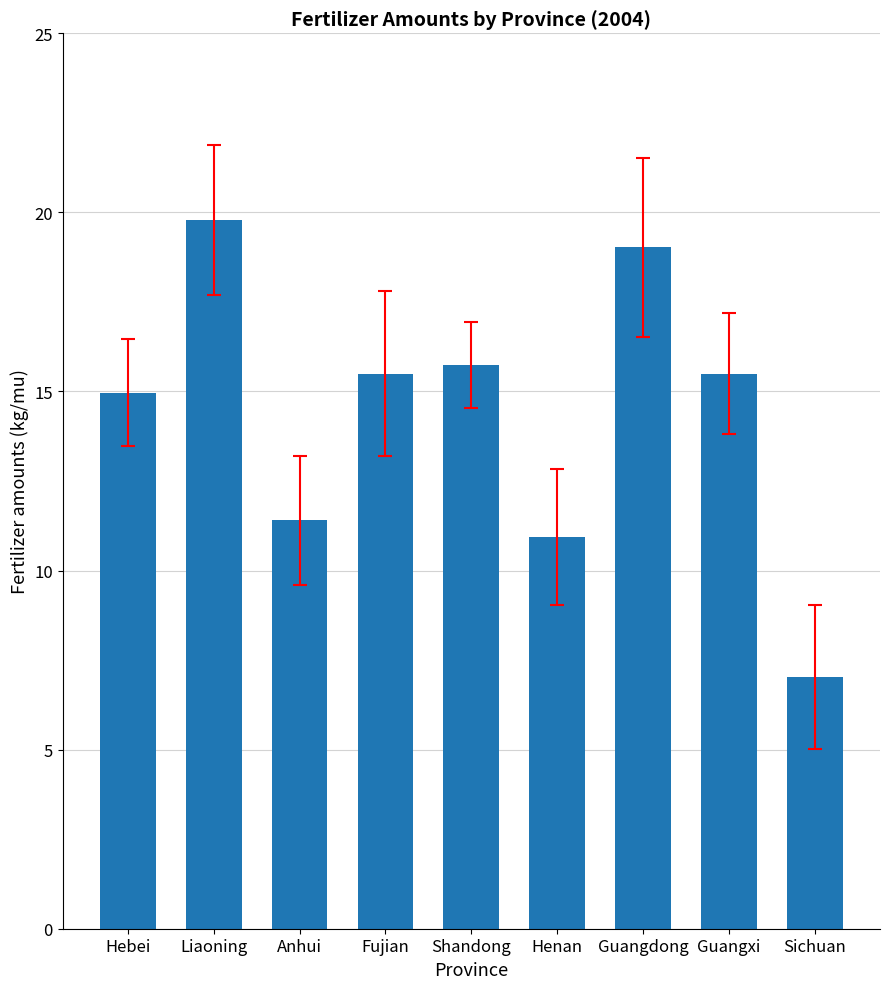

Reading left to right, list all the values displayed in this chart.

Hebei=15.0	Liaoning=19.8	Anhui=11.4	Fujian=15.5	Shandong=15.8	Henan=10.9	Guangdong=19.0	Guangxi=15.5	Sichuan=7.0